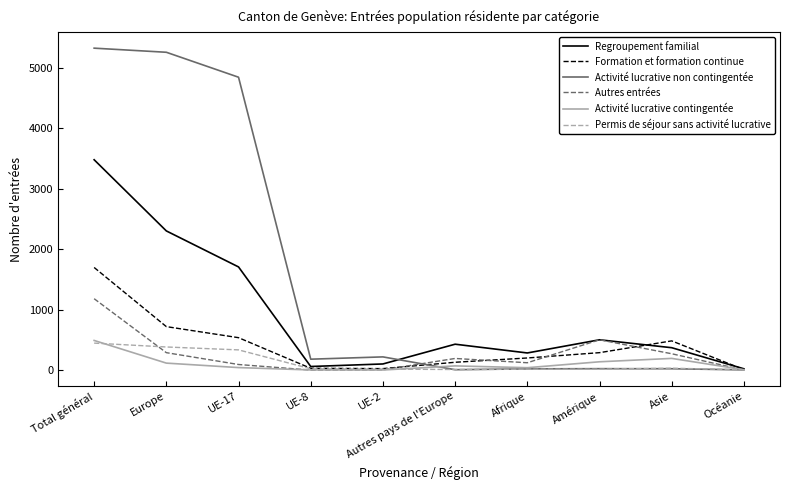

In Permis de séjour sans activité lucrative, how many points are lower than both neighbors (excluding endpoints)?

1